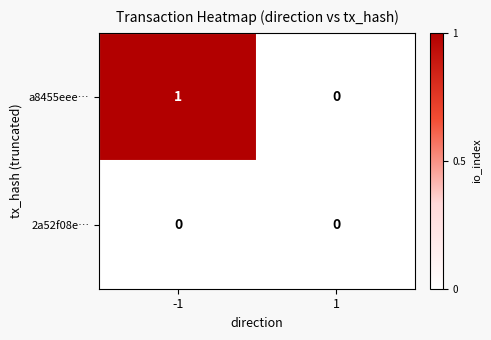

Rank the series by their average value, from lowest to highest.

2a52f08e…, a8455eee…